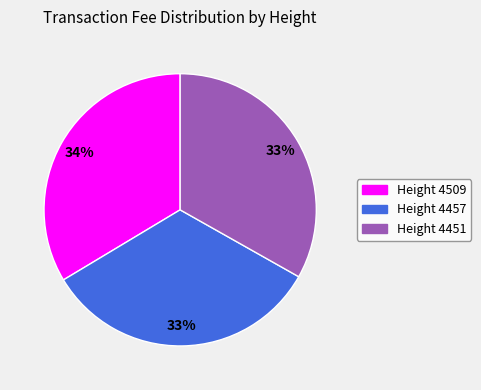

Is the sum of Height 4509 and Height 4451 greater than half?

Yes